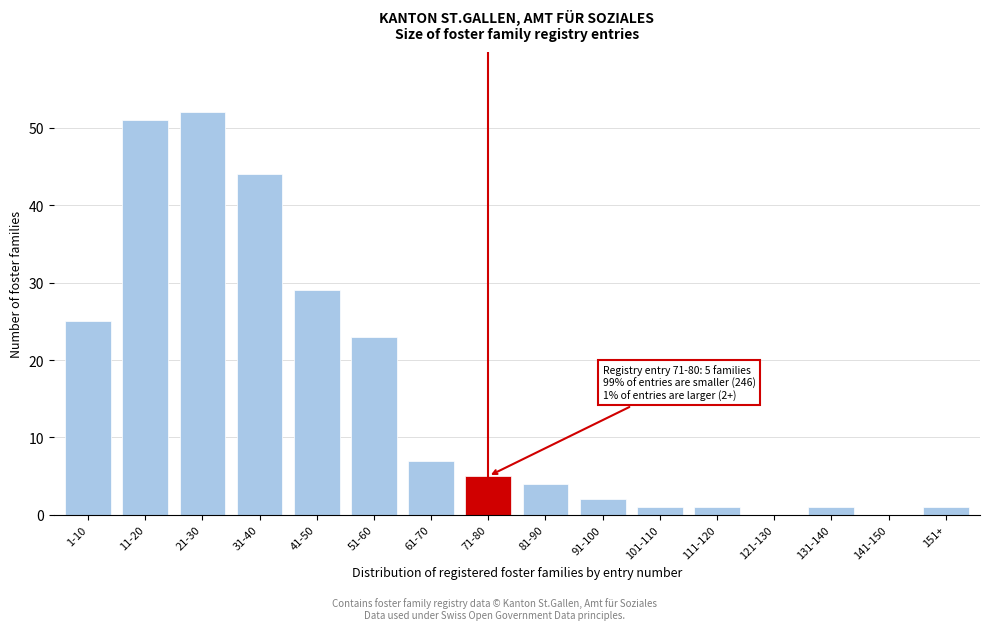

Reading left to right, list all the values displayed in this chart.

1-10=25	11-20=51	21-30=52	31-40=44	41-50=29	51-60=23	61-70=7	71-80=5	81-90=4	91-100=2	101-110=1	111-120=1	121-130=0	131-140=1	141-150=0	151+=1